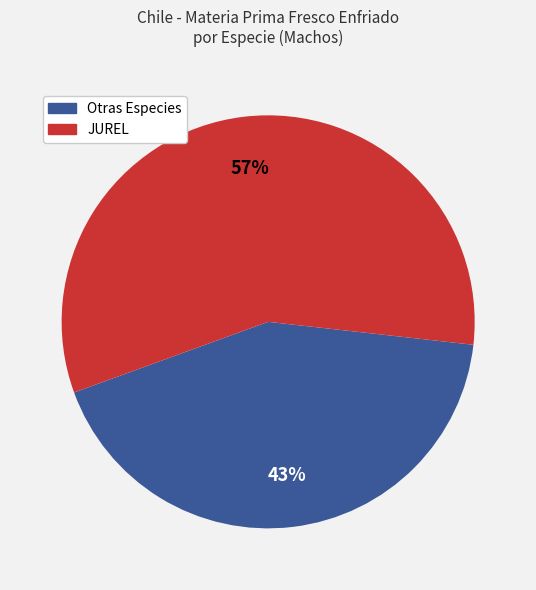

To the nearest percent, what is the average slice percentage?

50%